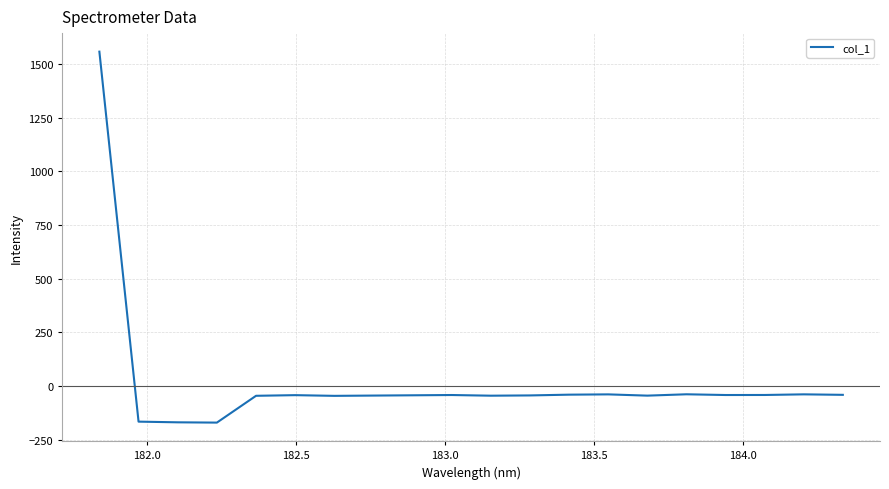

What is the maximum value shown in the chart?

1557.4